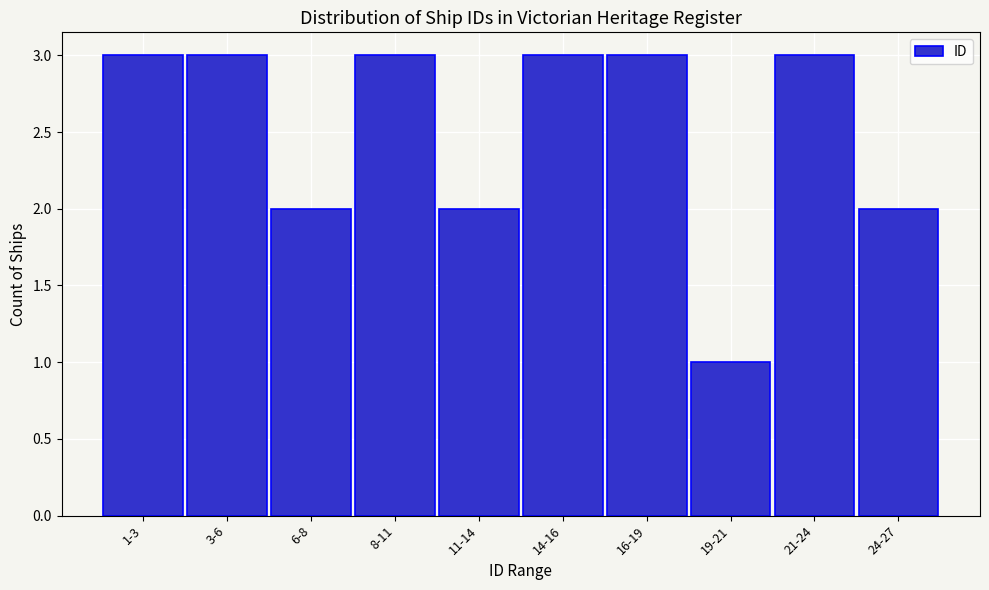

Reading left to right, extract all data points from this chart.

3	3	2	3	2	3	3	1	3	2